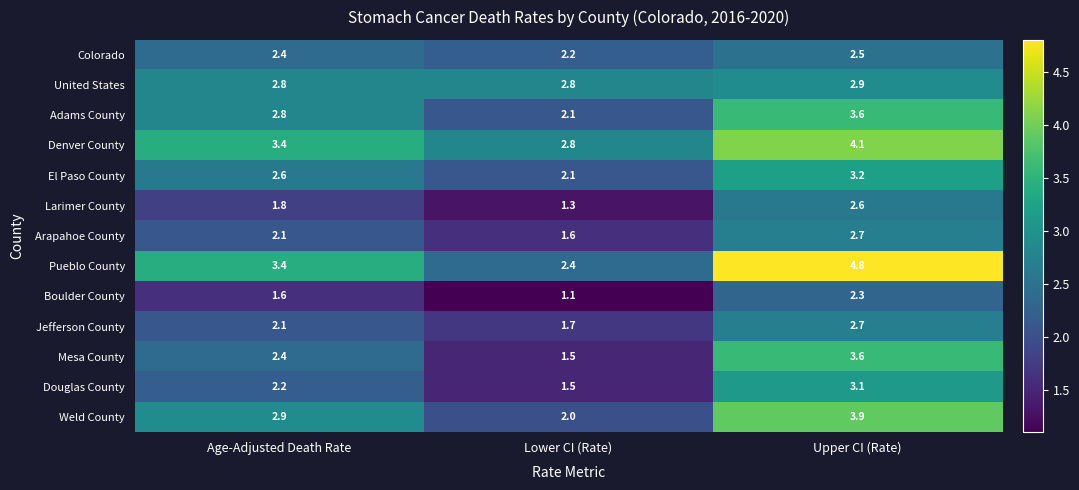

The Mesa County series shows 2.4 at Age-Adjusted Death Rate. True or false?

True